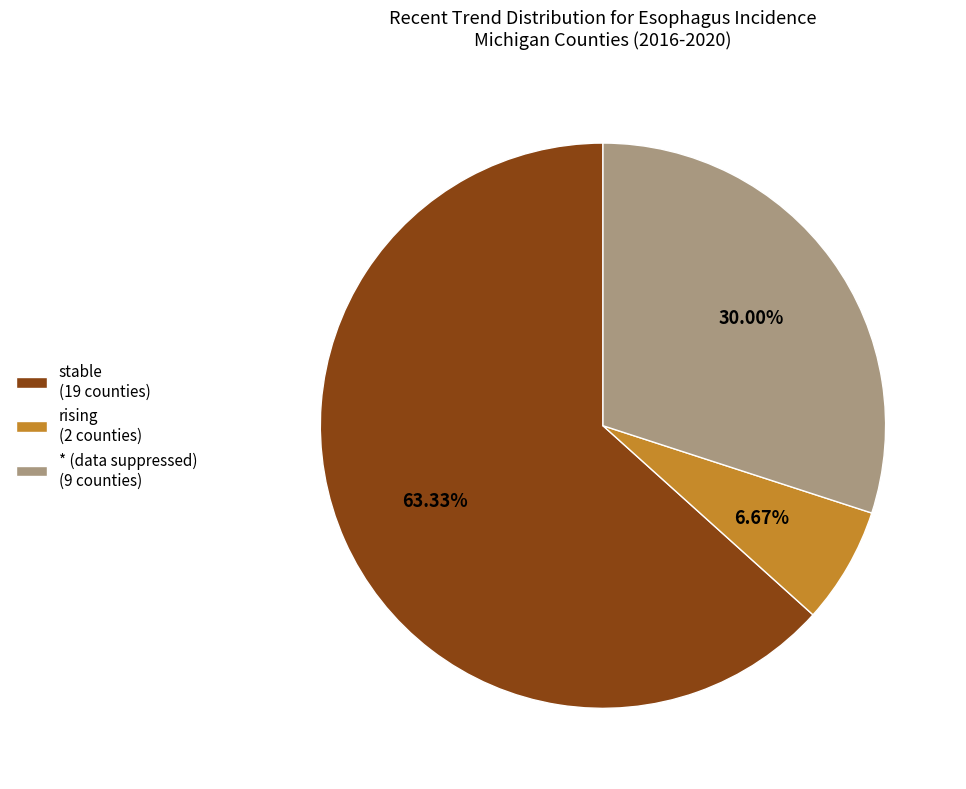

How many segments does this pie chart have?

3